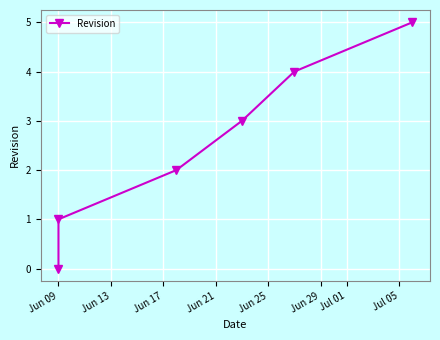

Is it true that the value at Jun 09 is 0?

False